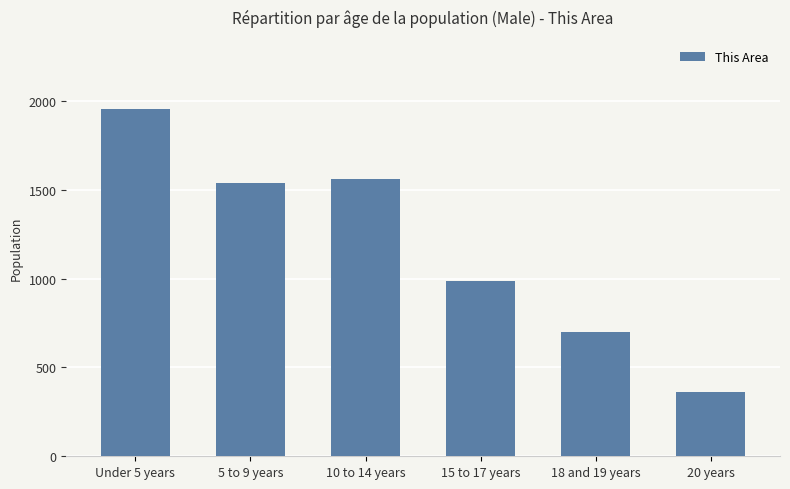

List the labels in order of value, smallest first.

20 years, 18 and 19 years, 15 to 17 years, 5 to 9 years, 10 to 14 years, Under 5 years